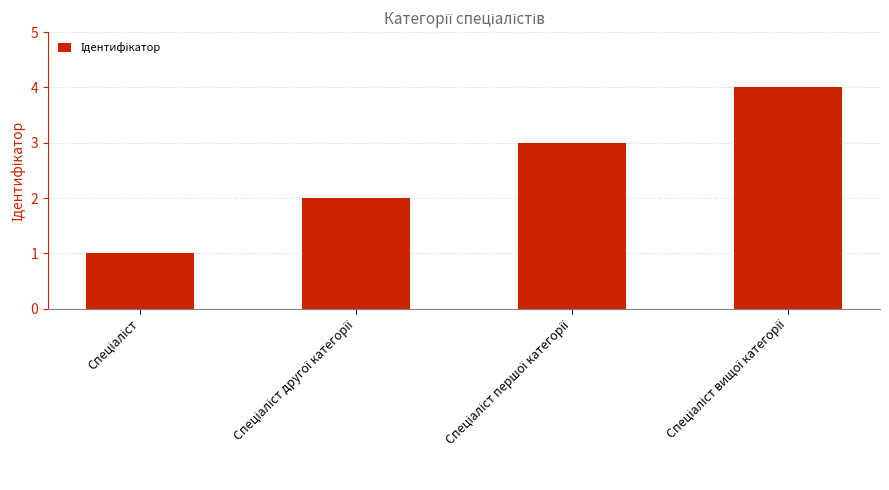

What is the maximum value shown in the chart?

4